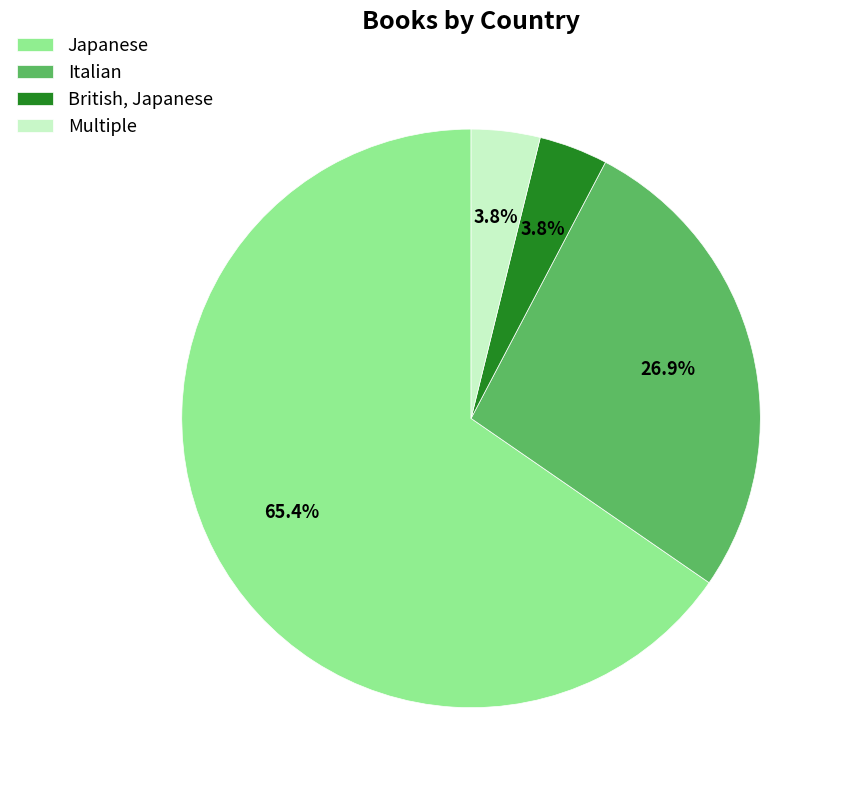

Do Japanese and Italian together represent more than half of the pie?

Yes